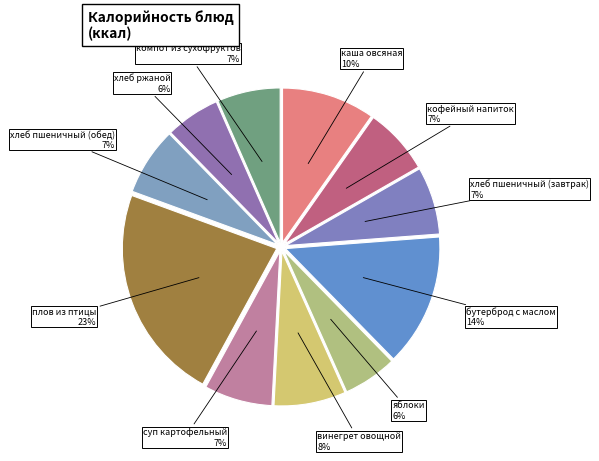

What is the largest slice in the pie chart?

плов из птицы